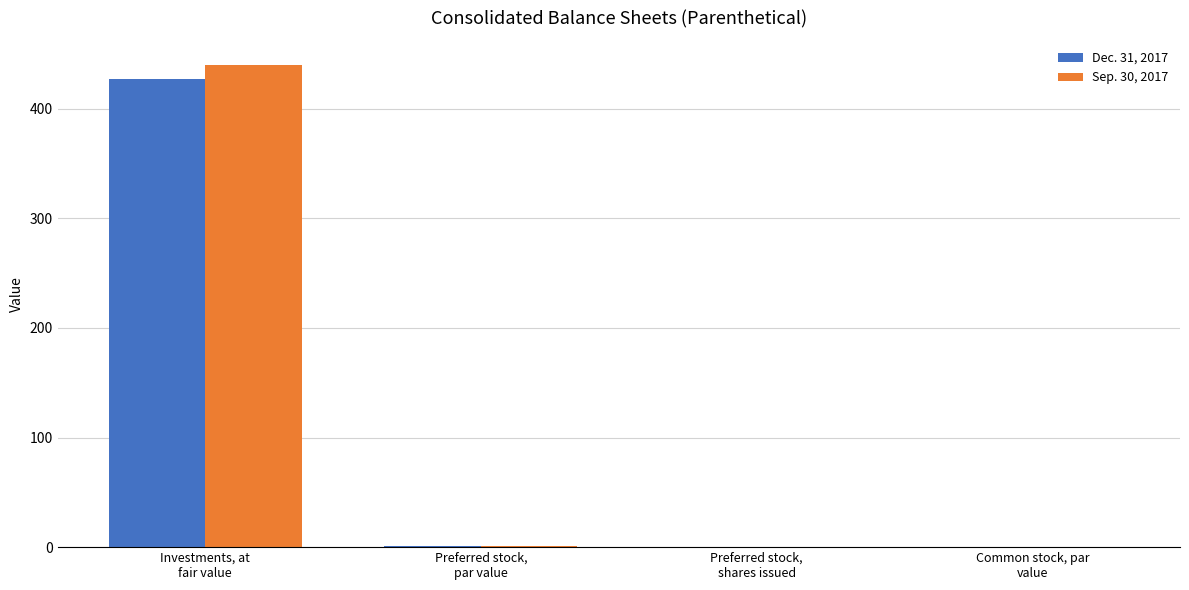

What is the sum of the Sep. 30, 2017 values at Investments, at
fair value and Common stock, par
value?

440.1